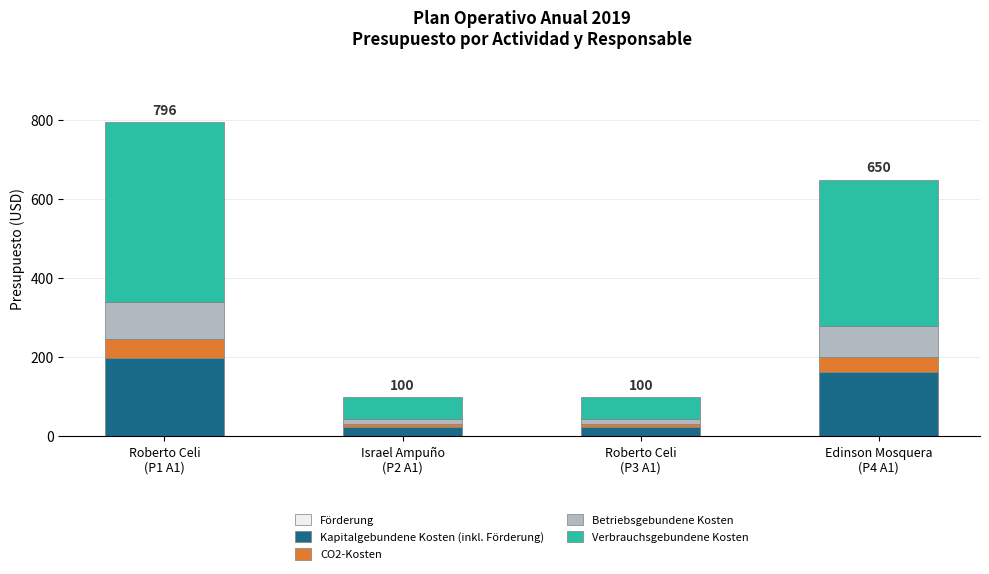

What is the difference between the second highest and second lowest values in the Kapitalgebundene Kosten (inkl. Förderung) series?

137